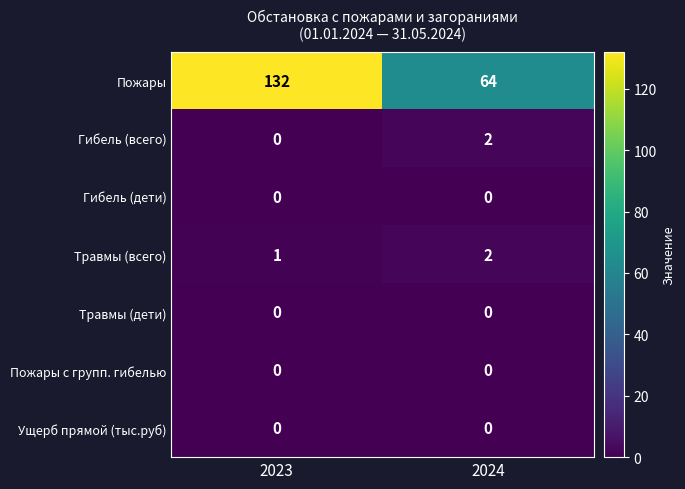

Is it true that Травмы (дети) equals 0 at 2024?

True